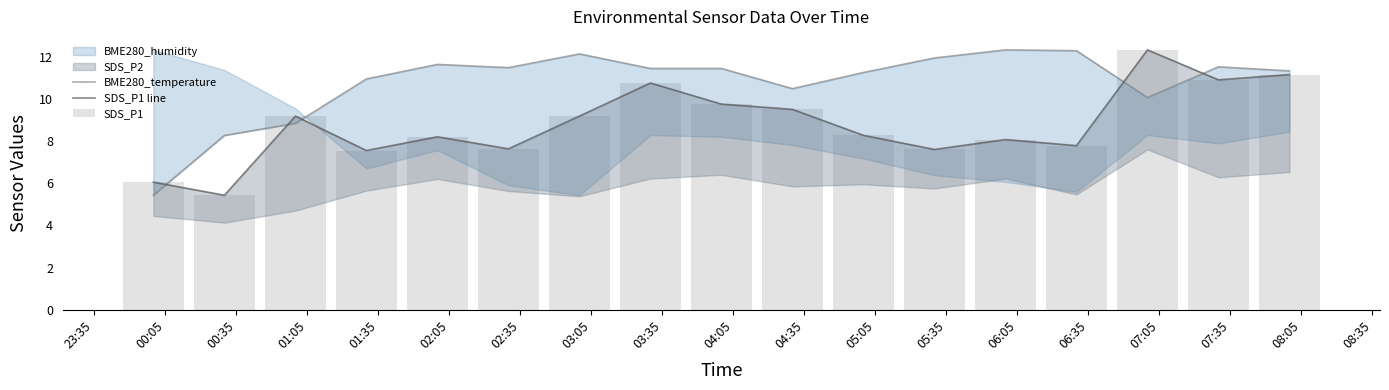

Is it true that BME280_temperature equals 5.9 at 07:35?

False